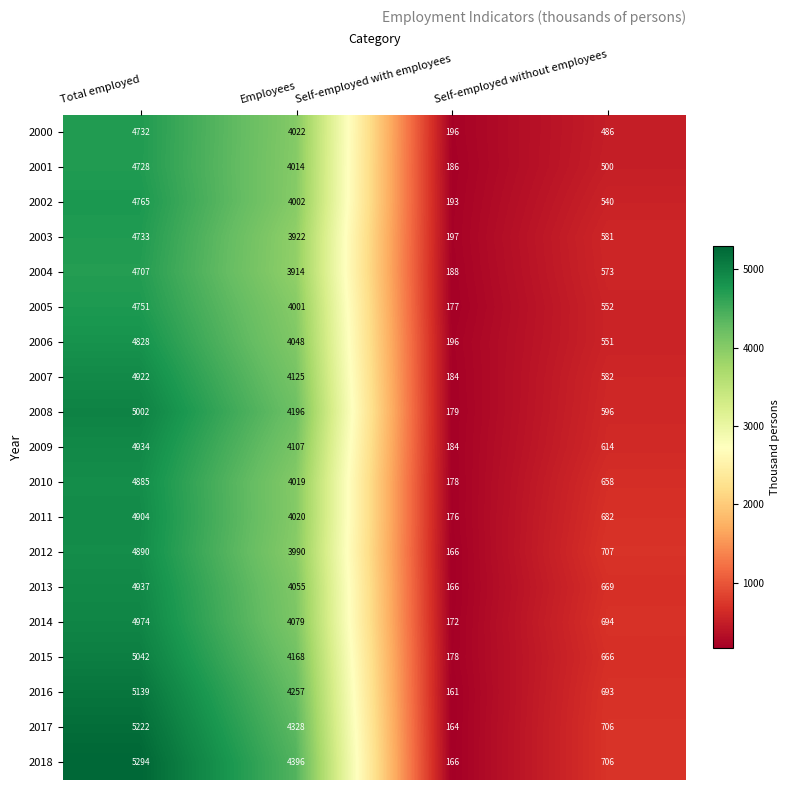

Where does the 2002 series first go above 4002?

Total employed